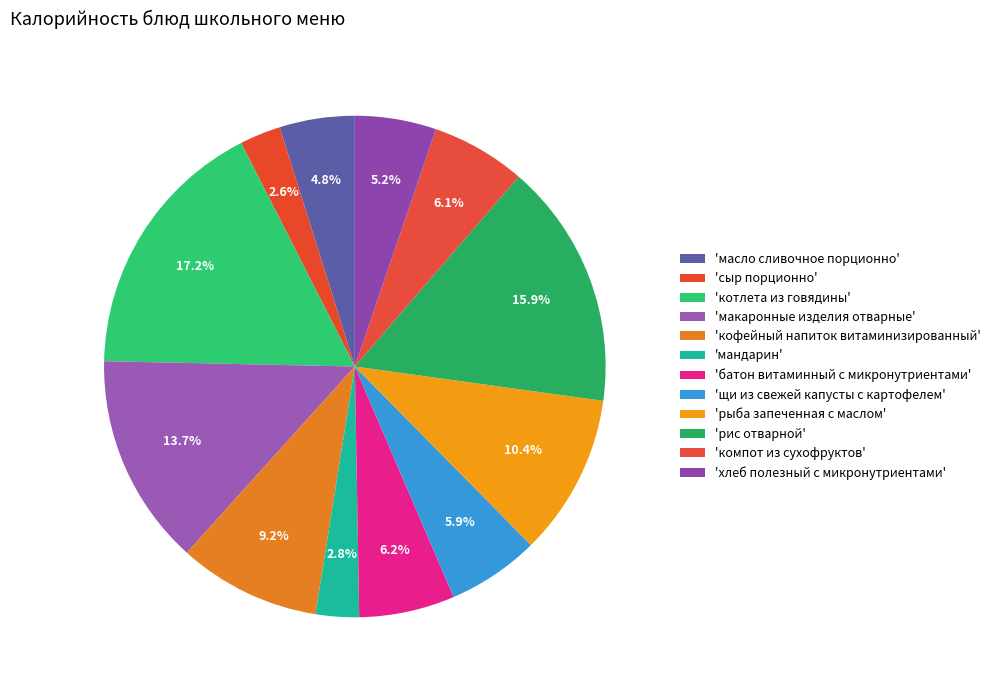

What is the smallest slice in the pie chart?

сыр порционно